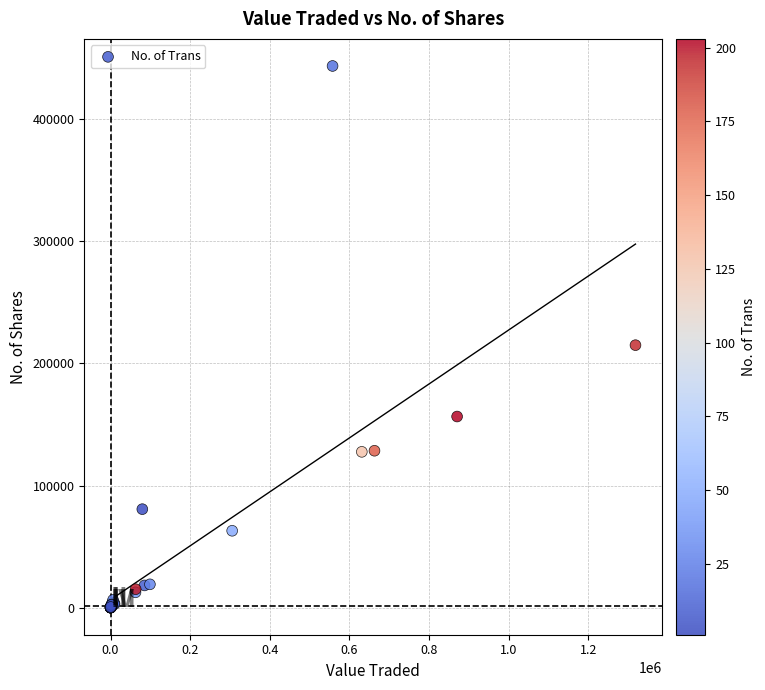

What Y value in the scatter plot is closest to 221842?

214993